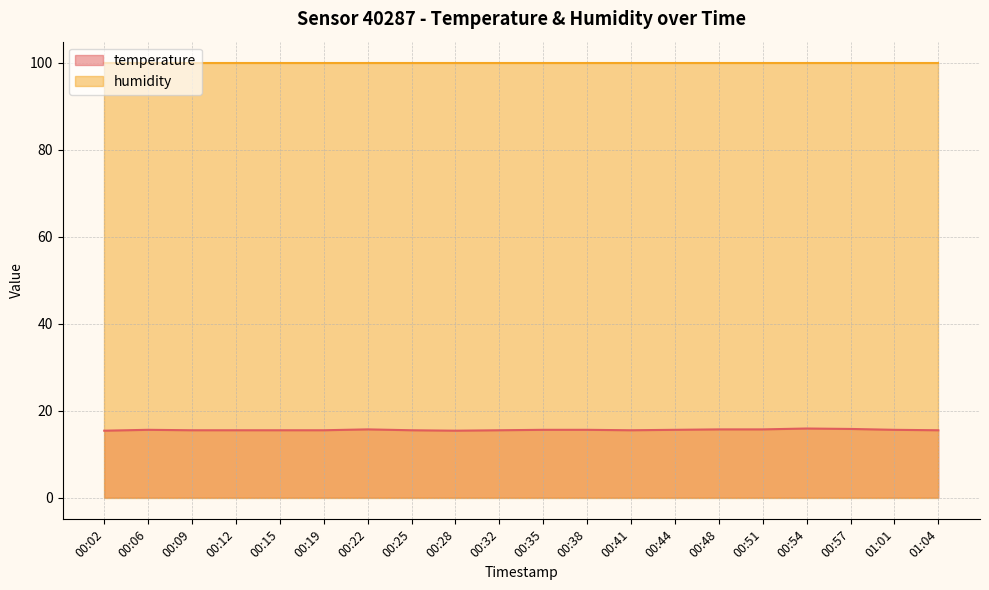

The chart shows a value of 6.5 at 01:04. True or false?

False